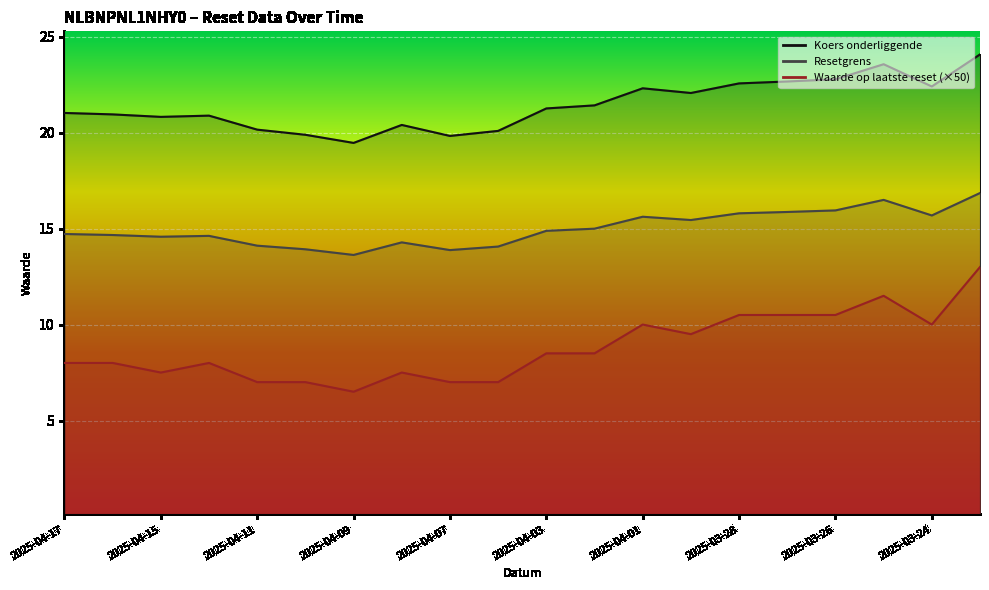

Which series has the largest range (max minus min)?

Waarde op laatste reset